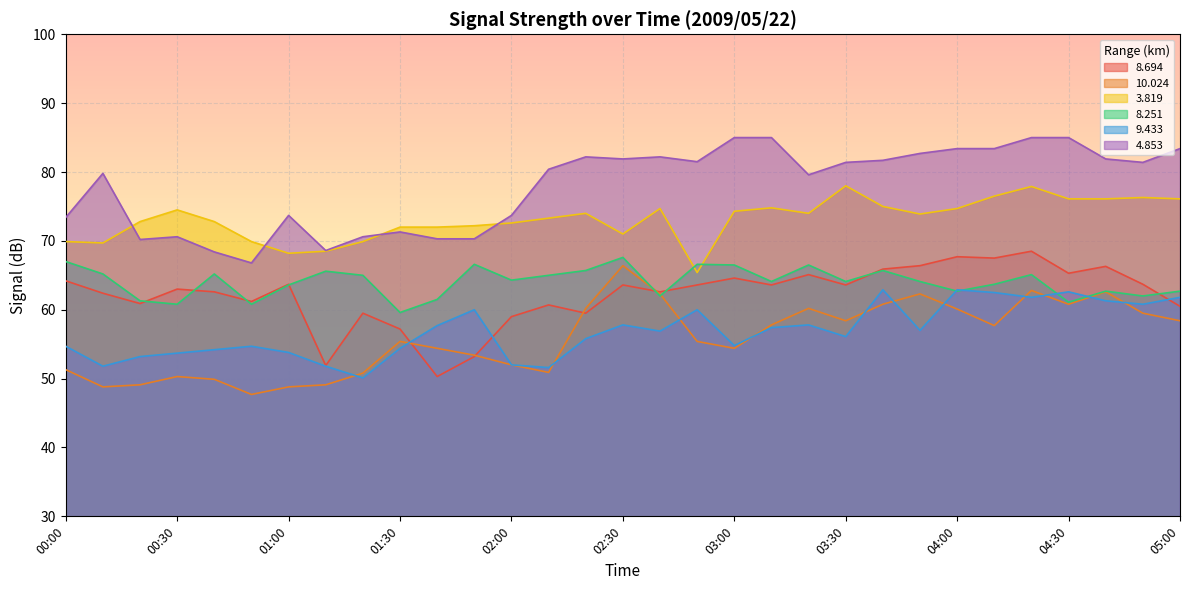

After their last crossing, which series has the higher values:  10.024 or   8.251?

  8.251